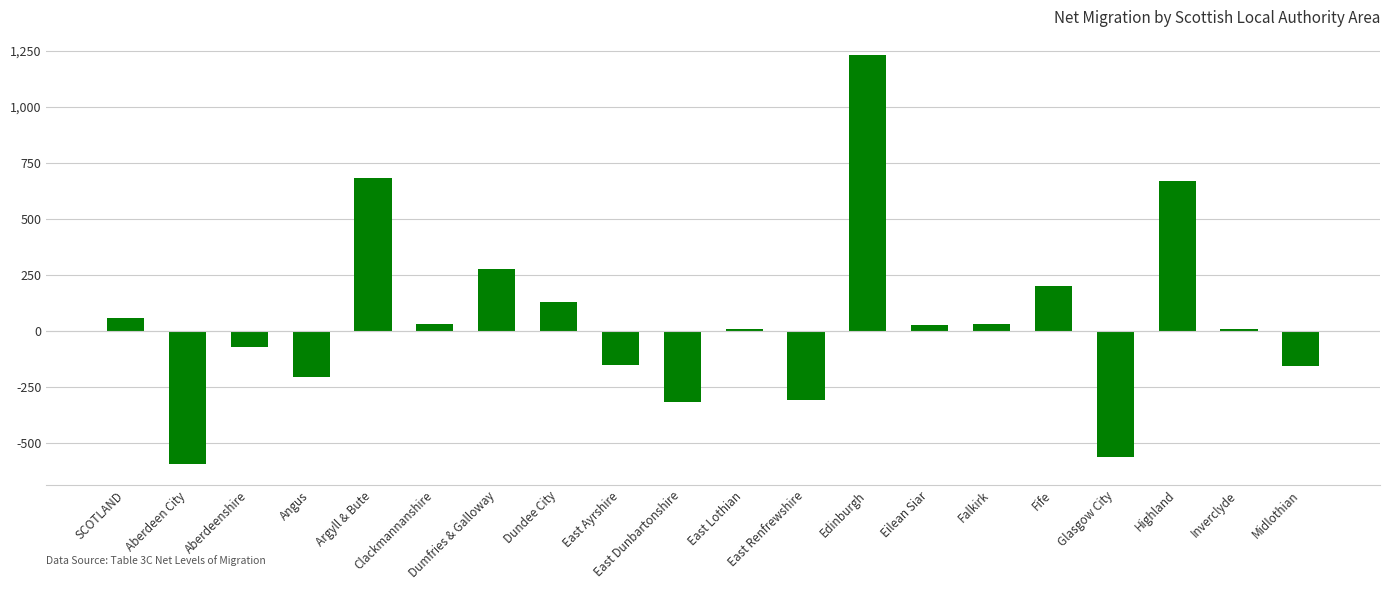

The value at East Renfrewshire is -398. True or false?

False